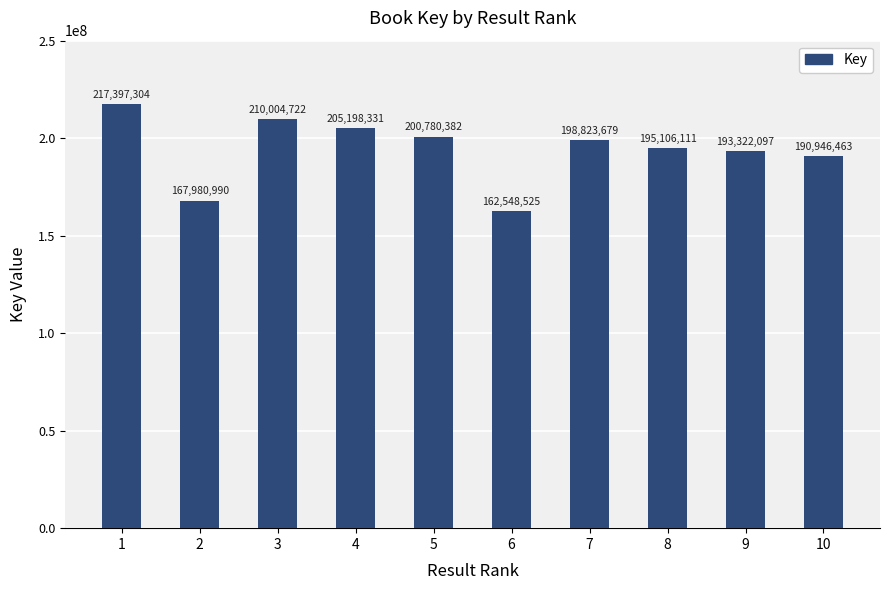

What is the change in value from 4 to 8?

-10092220